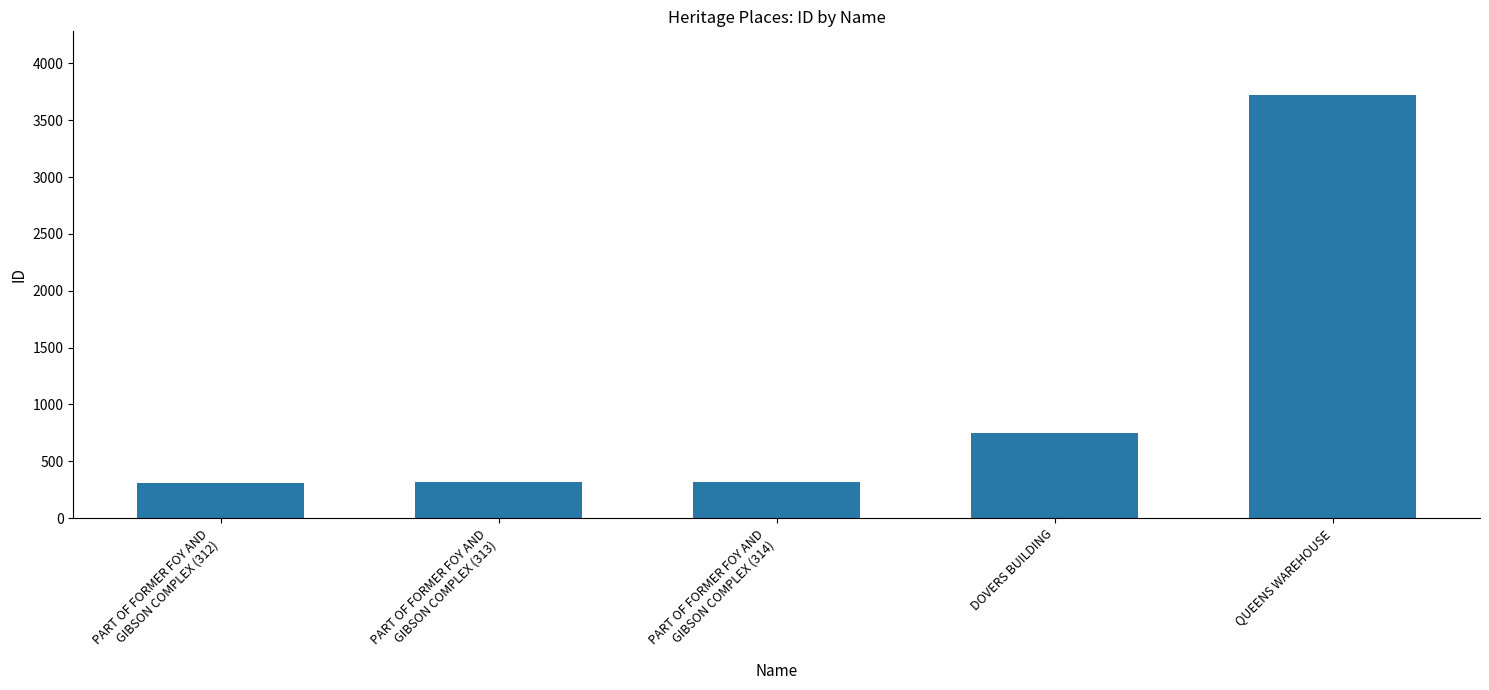

What is the minimum value shown in the chart?

312